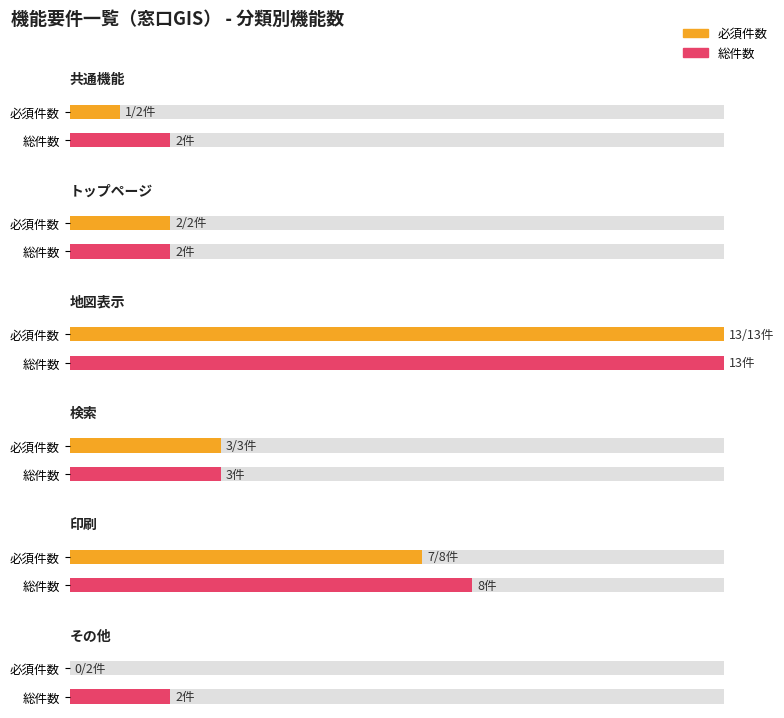

Is it true that the value at 検索 is 3?

True